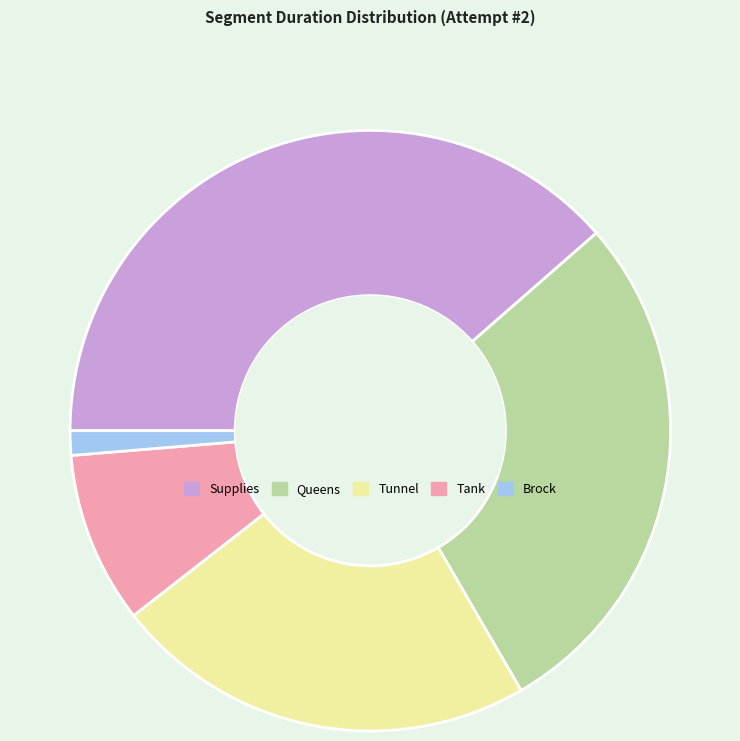

Is the sum of Tunnel and Queens greater than half?

Yes